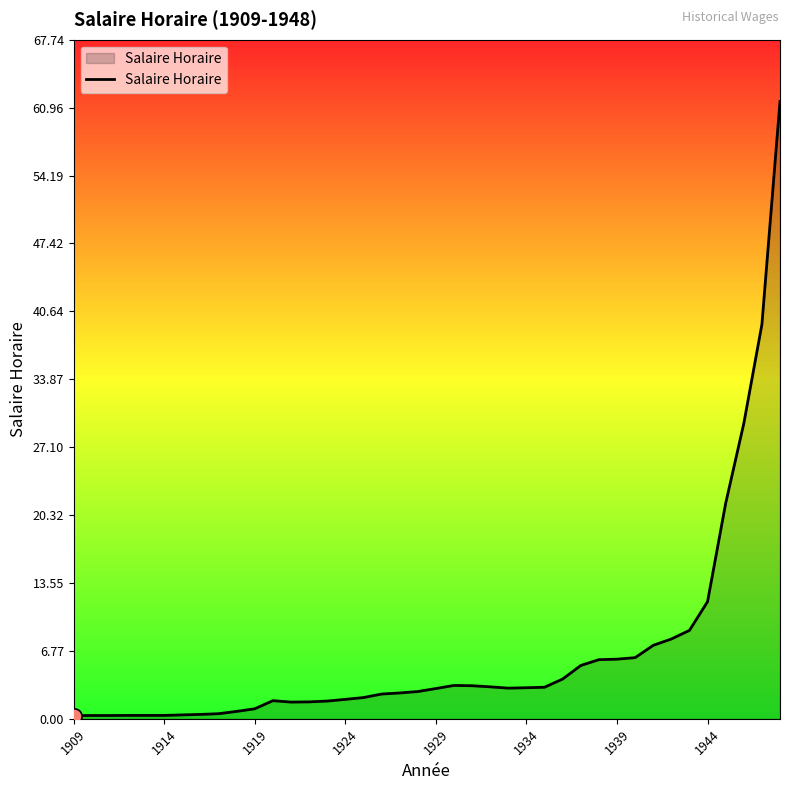

What is the difference between the maximum and minimum values?

61.3